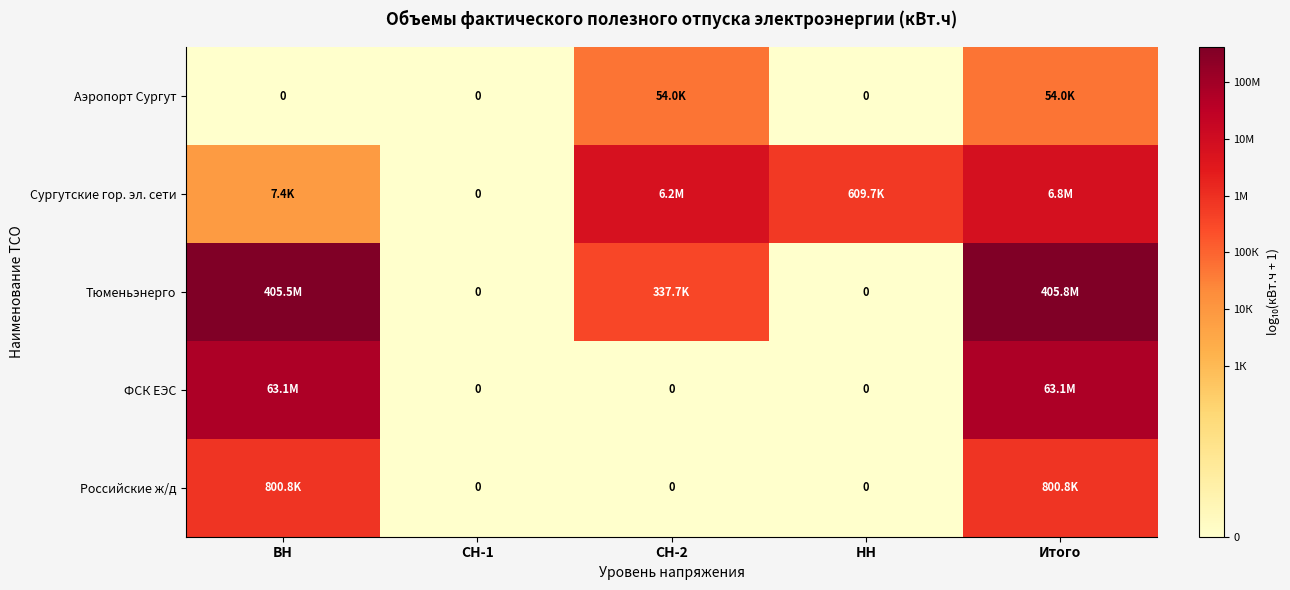

How many Аэропорт Сургут values are between 0 and 4?

3